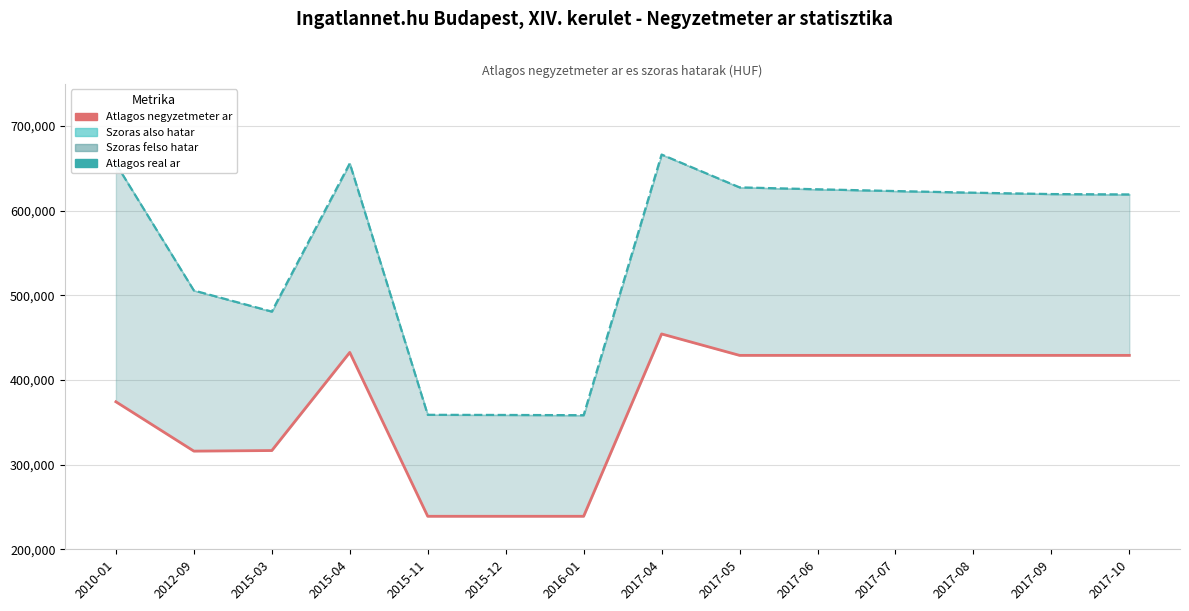

At which label does Atlagos real ar reach its peak?

2017-04